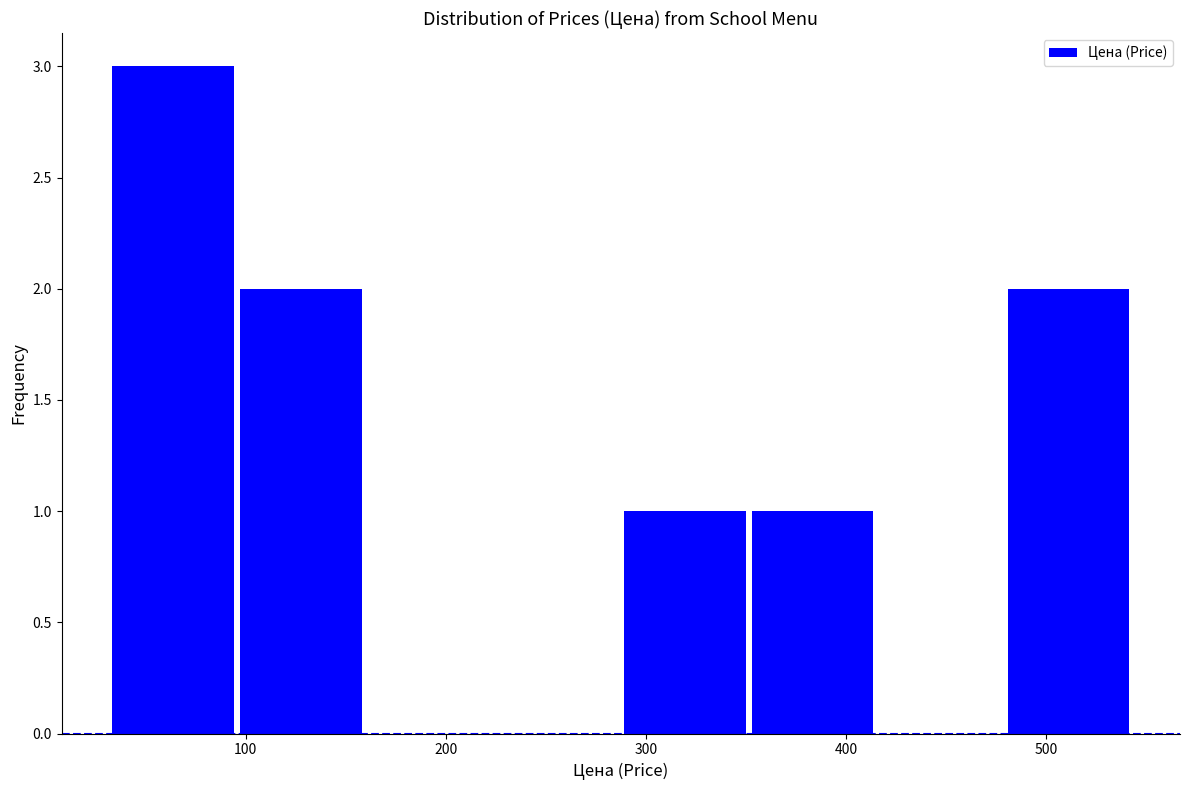

What is the height of the bar covering 100 to 160 on the x-axis? Neither the bar edges nor the heights are printed on the chart, so give them approximately, as read against the axes.

2